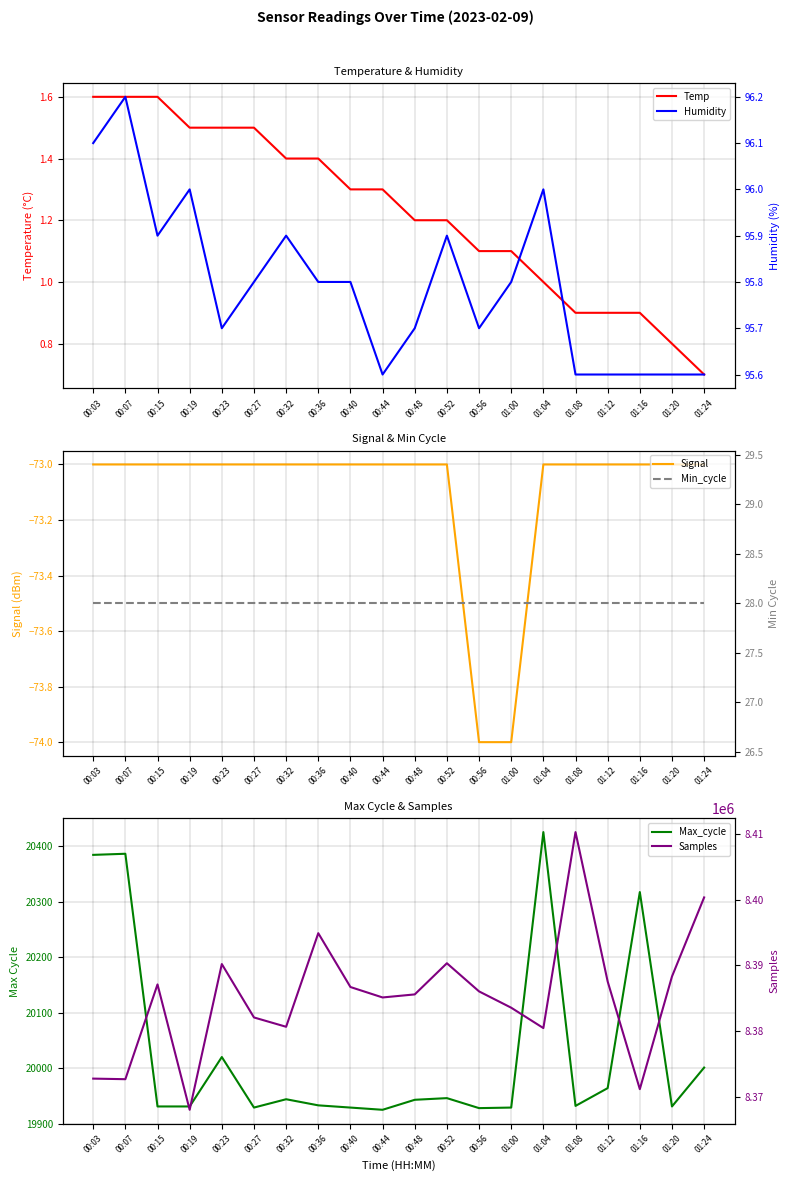

Which series has the largest total across all categories?

Samples